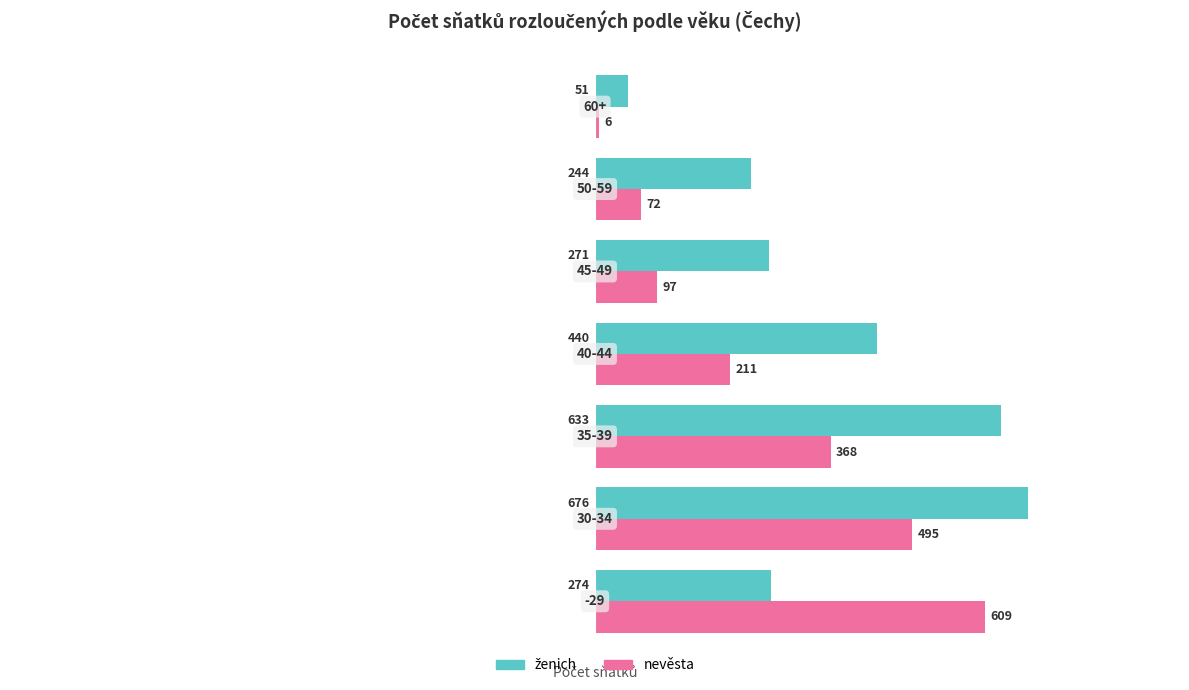

What is the difference between the maximum and second lowest values in the nevěsta series?

537